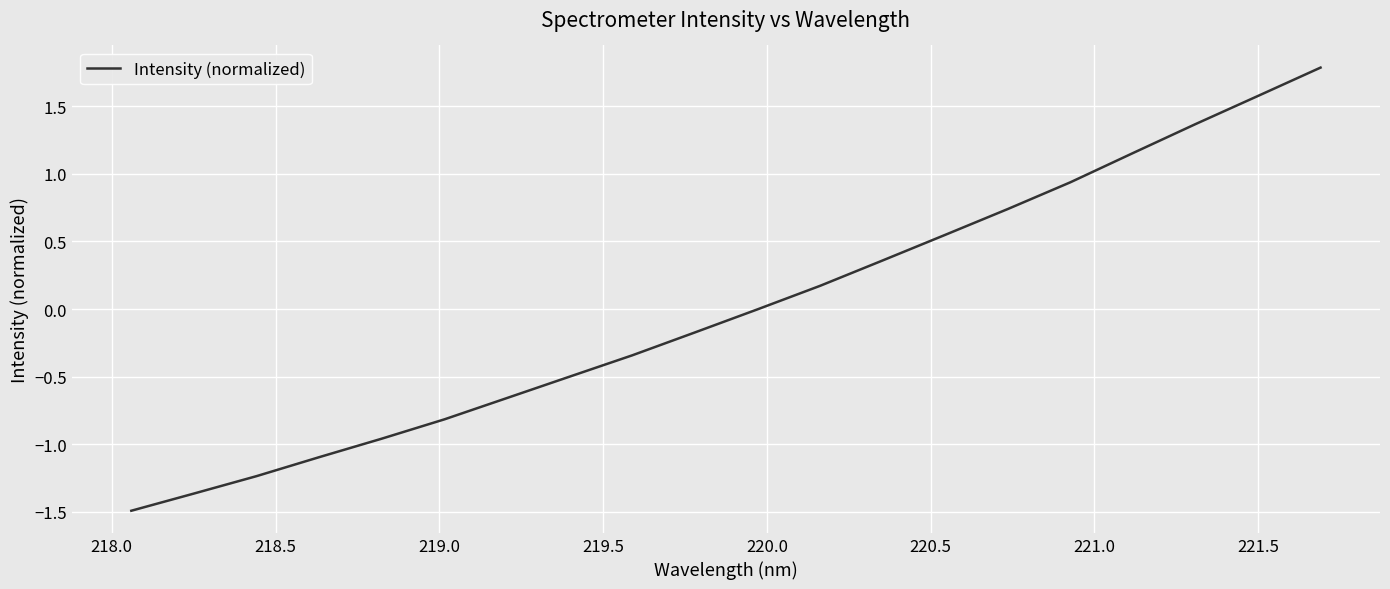

What is the difference between the maximum and minimum values?

3.3